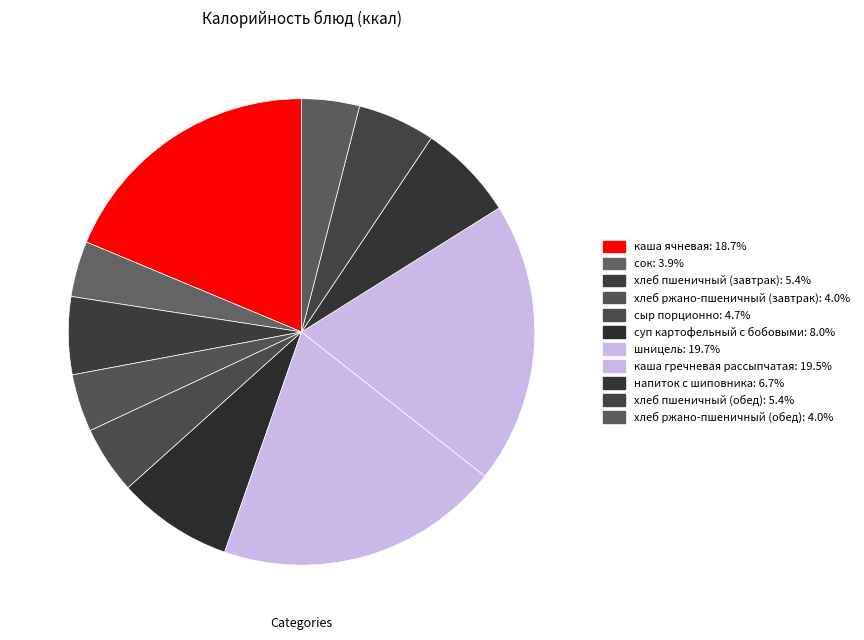

What is the change in value from каша ячневая to напиток с шиповника?

-174